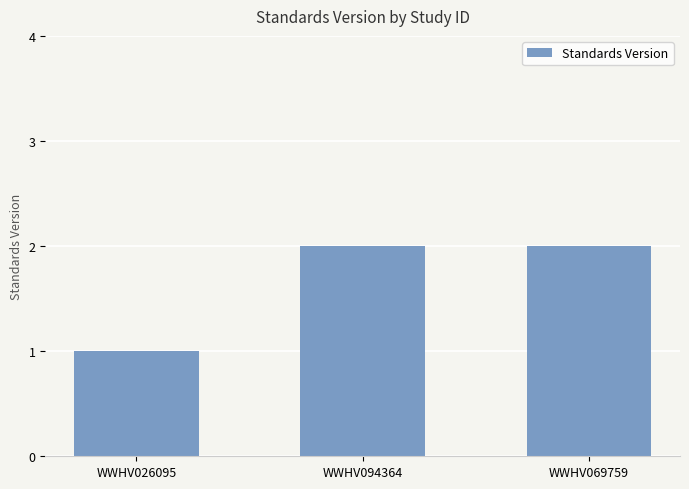

Reading left to right, what are all the values shown in this chart?

WWHV026095=1	WWHV094364=2	WWHV069759=2